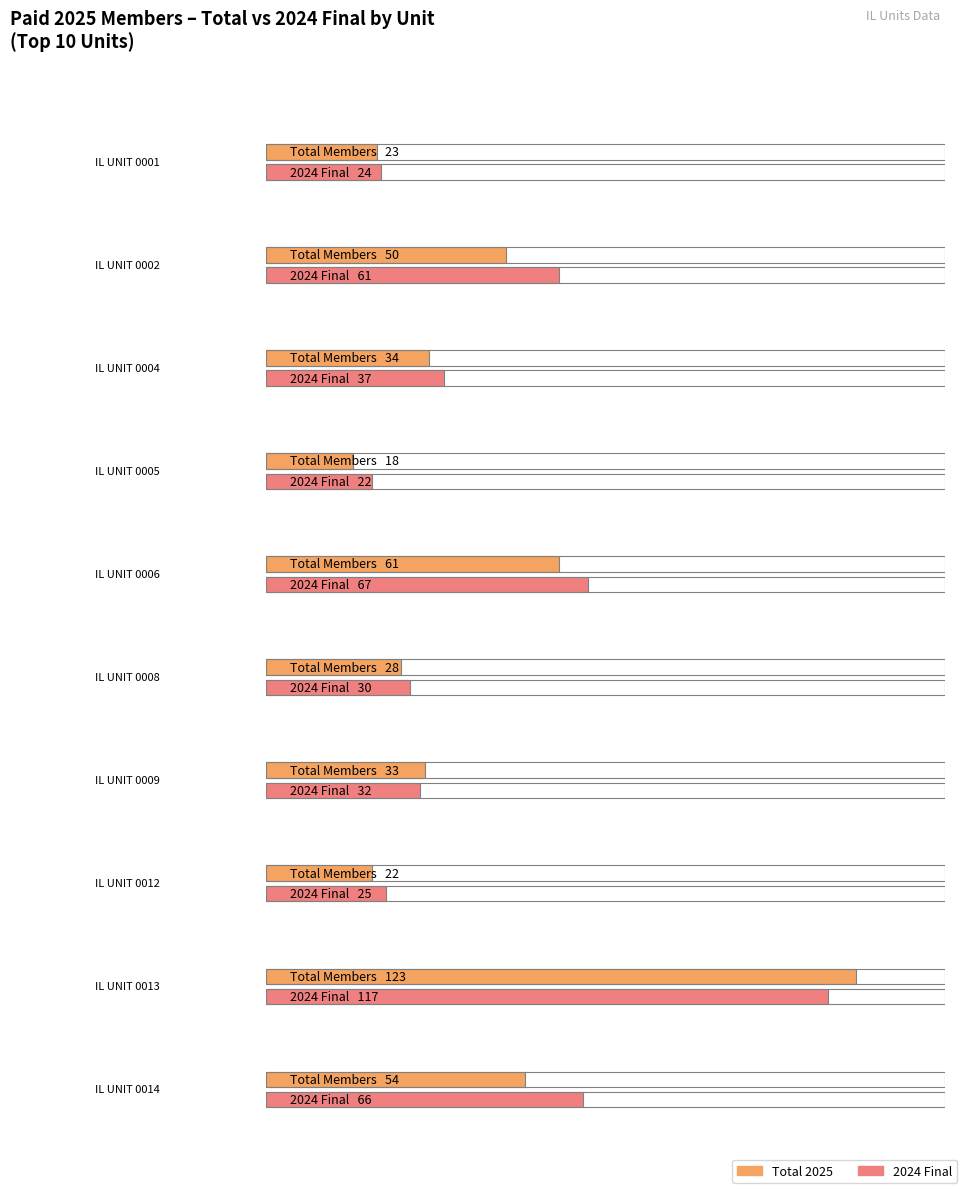

How many categories are shown in the chart?

10